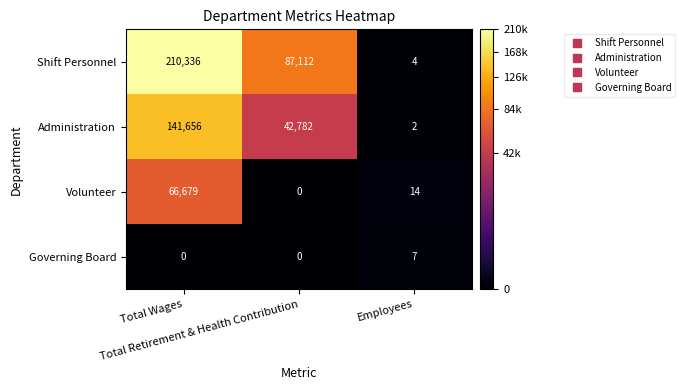

What is the maximum value shown in the chart?

210336